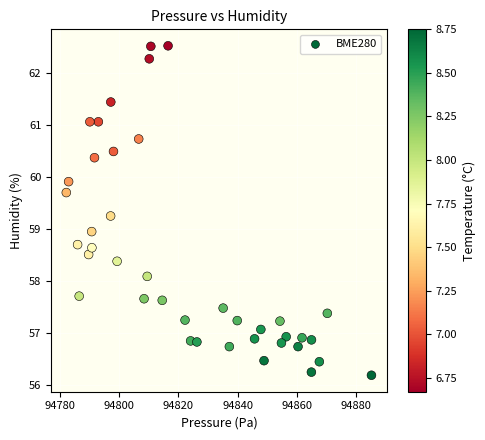

What is the range of X values (max minus min)?

102.9